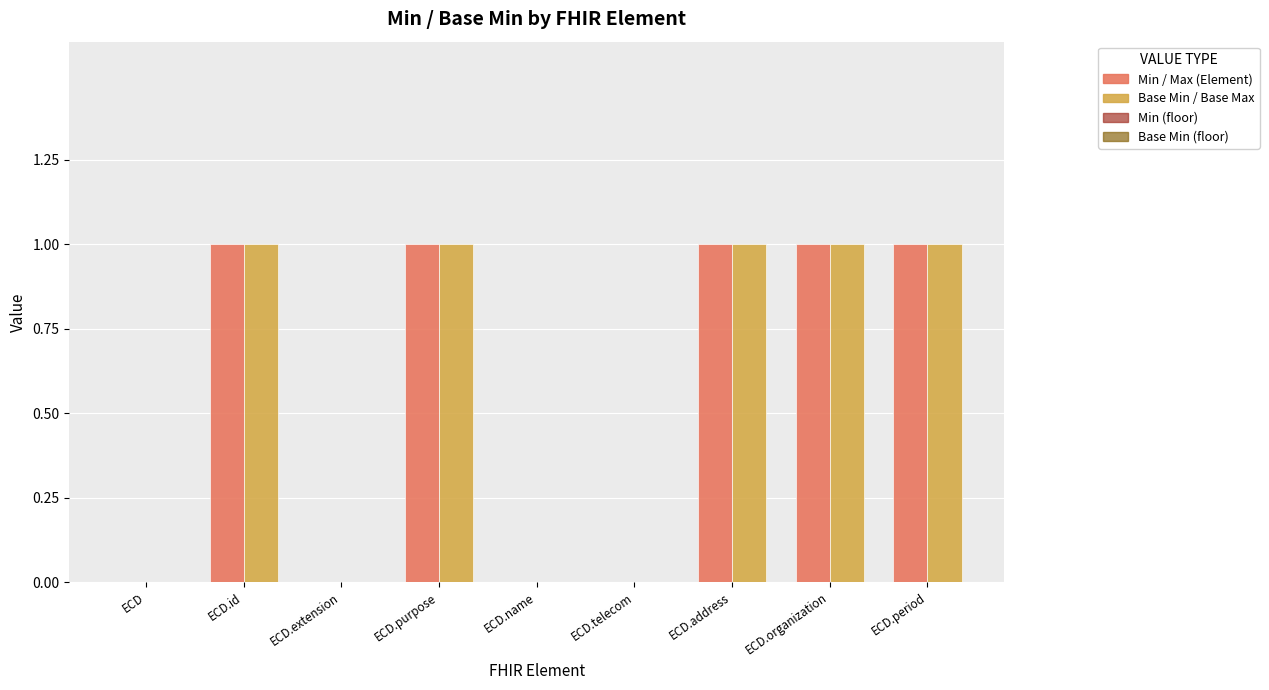

The Min / Max (Element) series shows 1 at ECD.purpose. True or false?

True